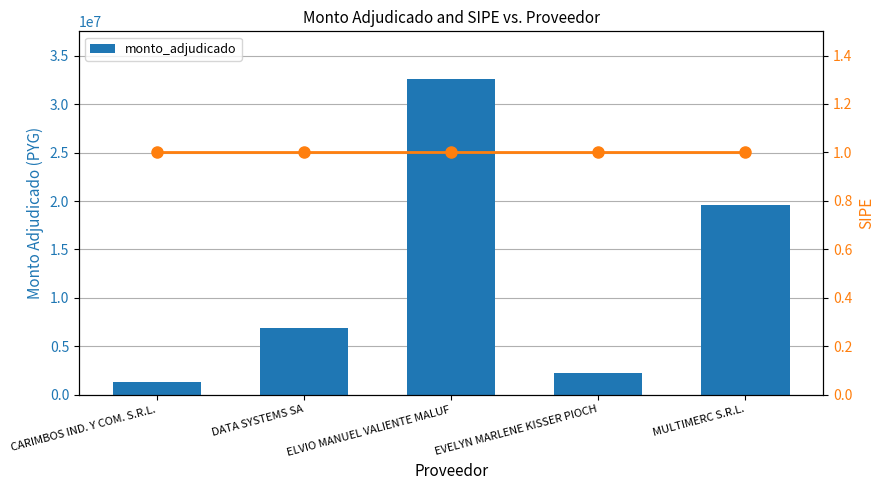

What is the label of the 2nd bar from the left?

DATA SYSTEMS SA